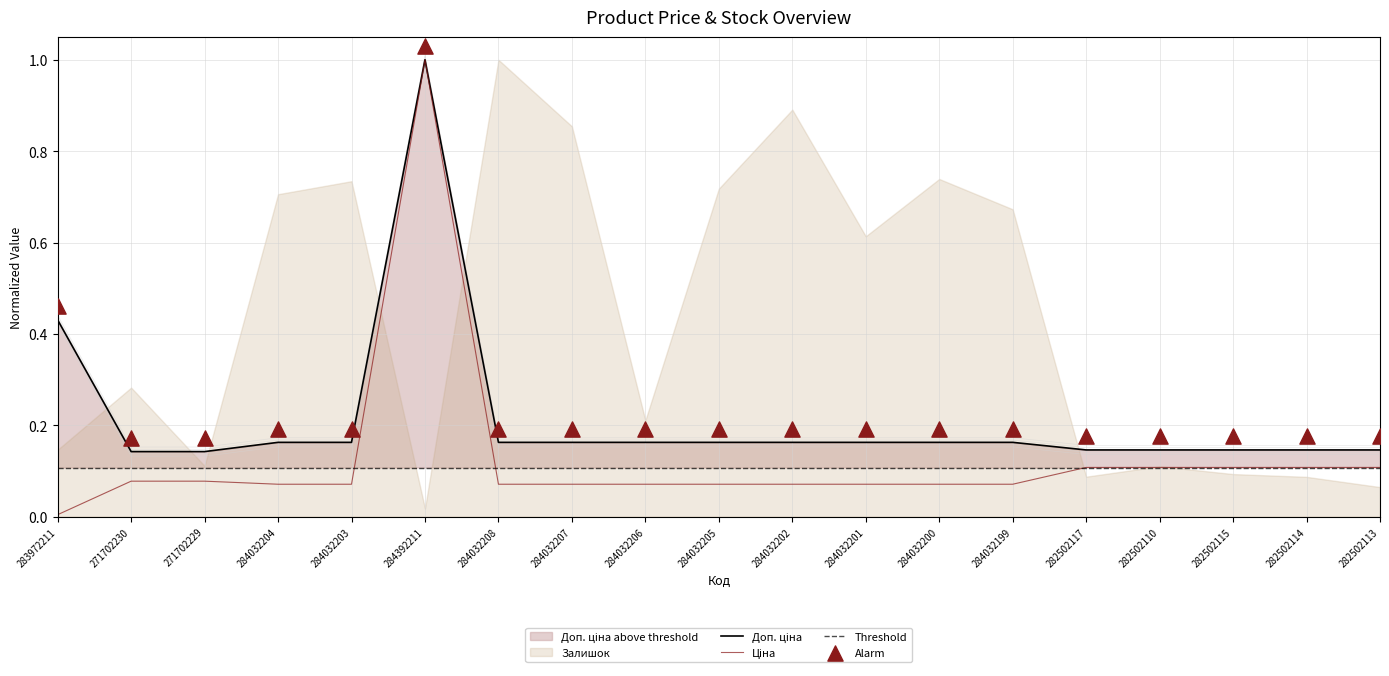

At how many categories does at least one series exceed 0?

19